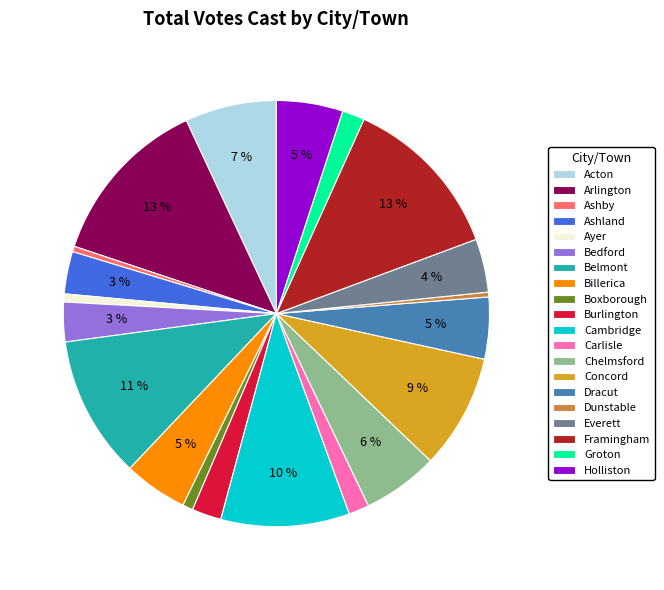

Is Chelmsford the majority of the pie?

No